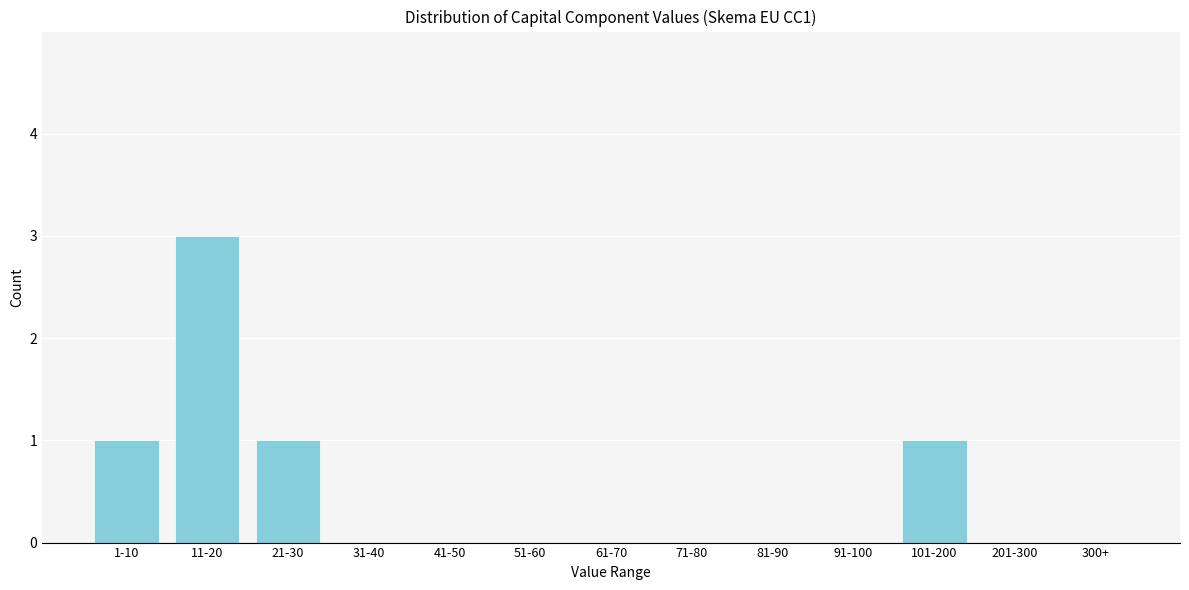

Reading left to right, list all the values displayed in this chart.

1-10=1	11-20=3	21-30=1	31-40=0	41-50=0	51-60=0	61-70=0	71-80=0	81-90=0	91-100=0	101-200=1	201-300=0	300+=0